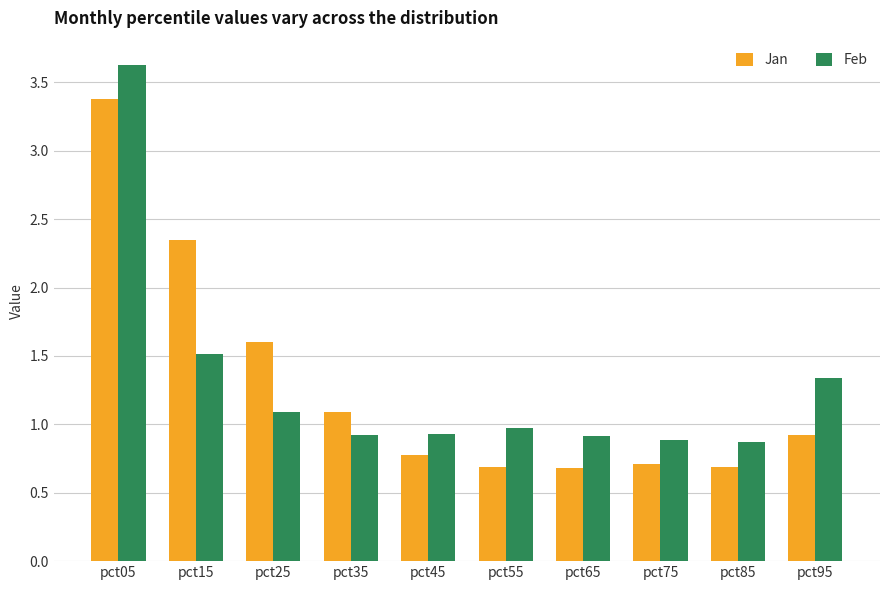

The Feb series shows 0.9 at pct45. True or false?

True